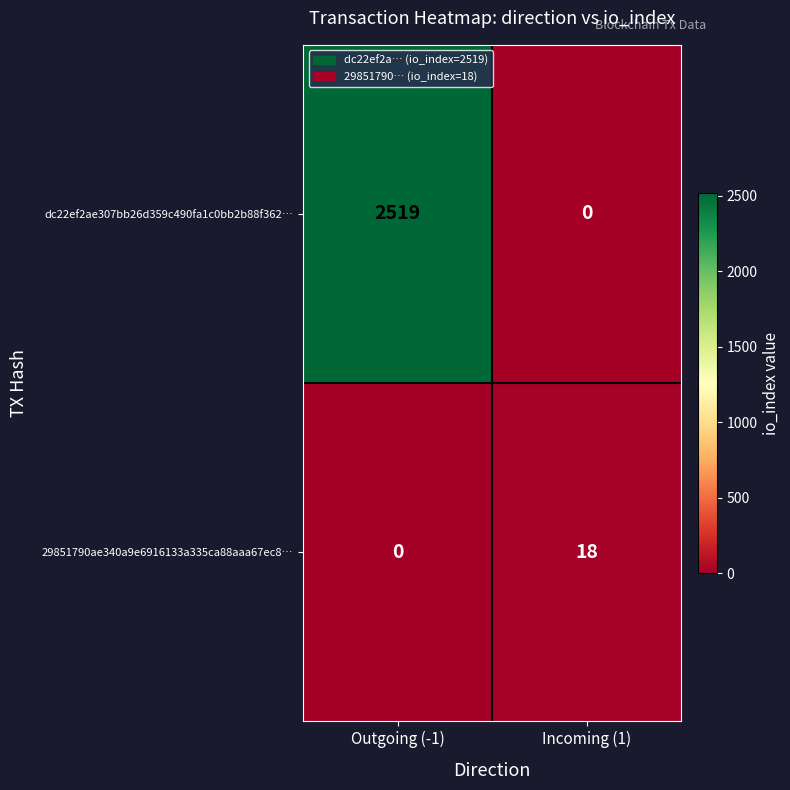

What is the spread (max minus min) of values at Outgoing (-1)?

2519